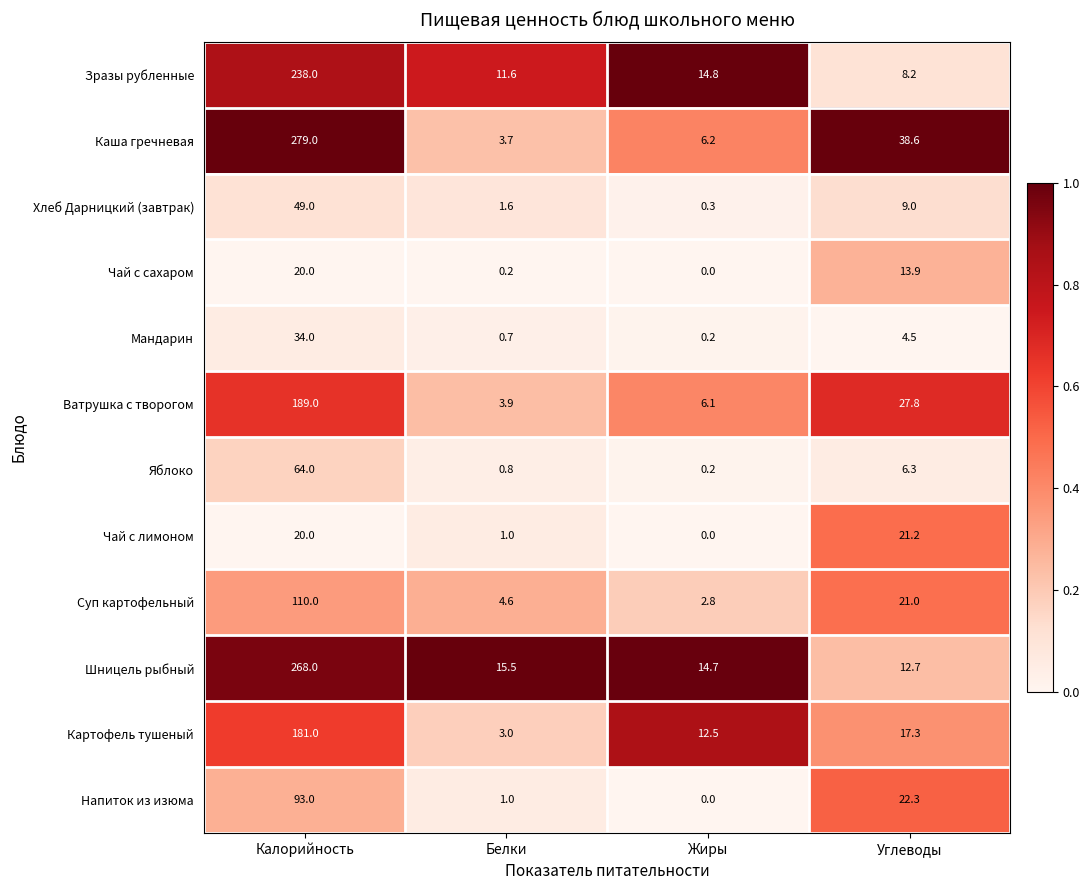

Where is Напиток из изюма nearest to the value 46?

Углеводы